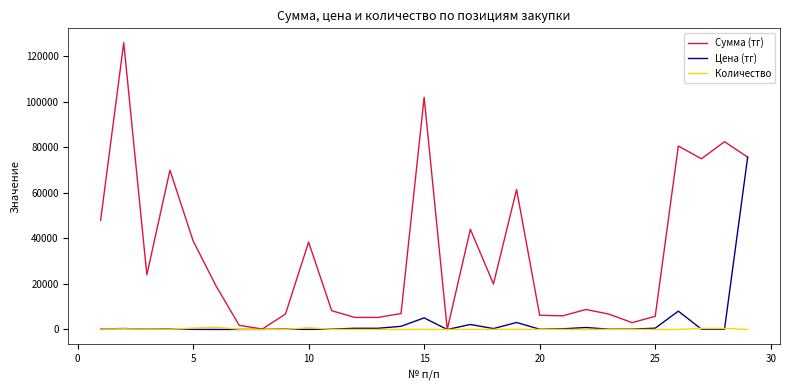

What is the highest value of the Сумма (тг) series?

126000